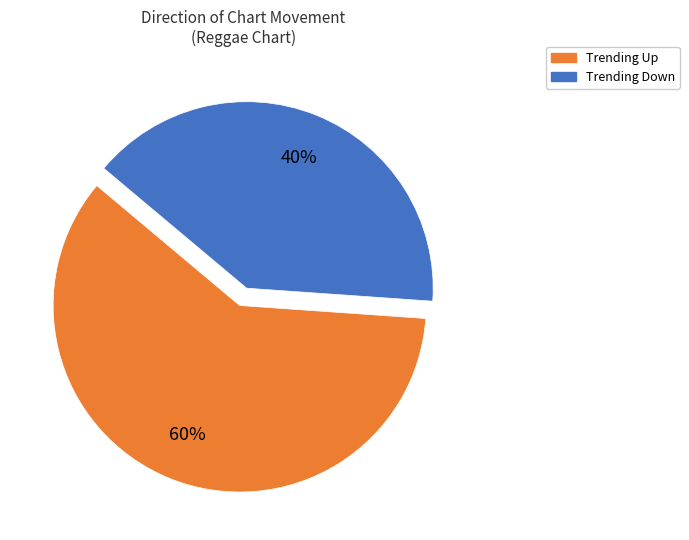

To the nearest percent, what is the difference between the largest and smallest slice percentages?

20%